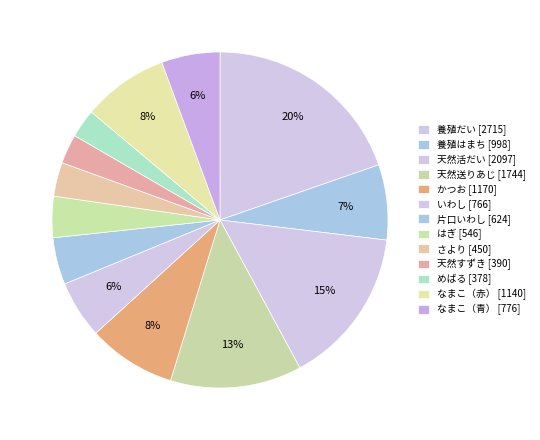

What portion of the pie excludes 片口いわし?

95.5%